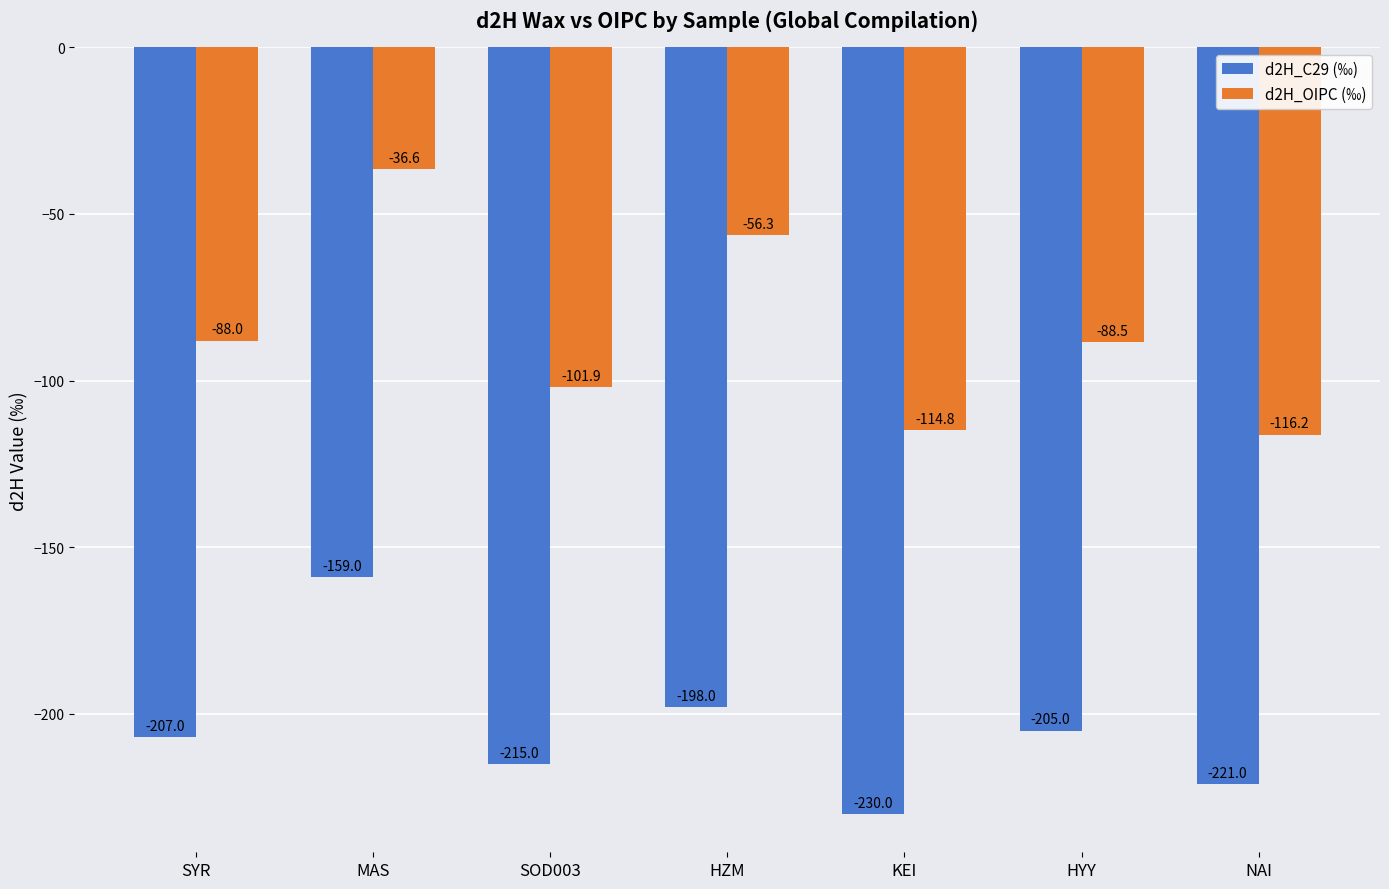

How many bars are there in each group?

2